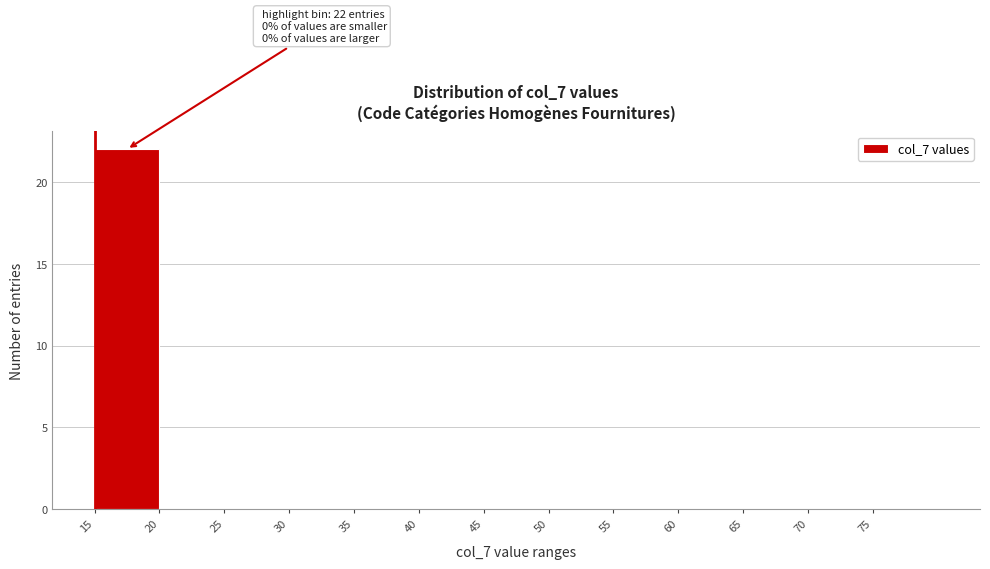

Which range on the x-axis has the tallest bar?

15 to 20